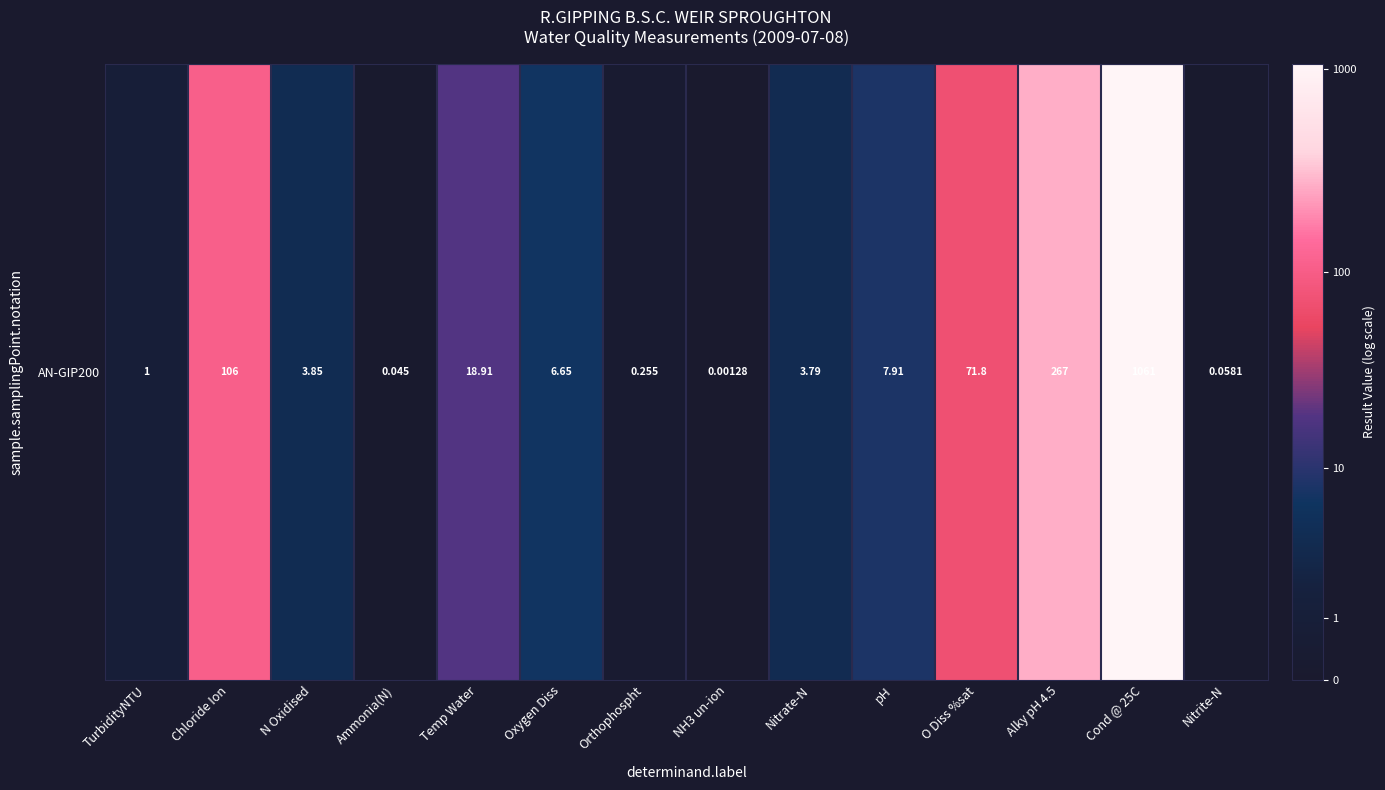

Rank the categories by value from highest to lowest.

Cond @ 25C, Alky pH 4.5, Chloride Ion, O Diss %sat, Temp Water, pH, Oxygen Diss, N Oxidised, Nitrate-N, TurbidityNTU, Orthophospht, Nitrite-N, Ammonia(N), NH3 un-ion